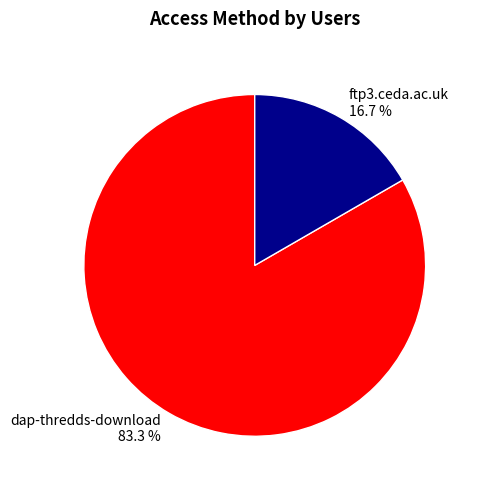

What percentage is NOT represented by ftp3.ceda.ac.uk?

83.3%